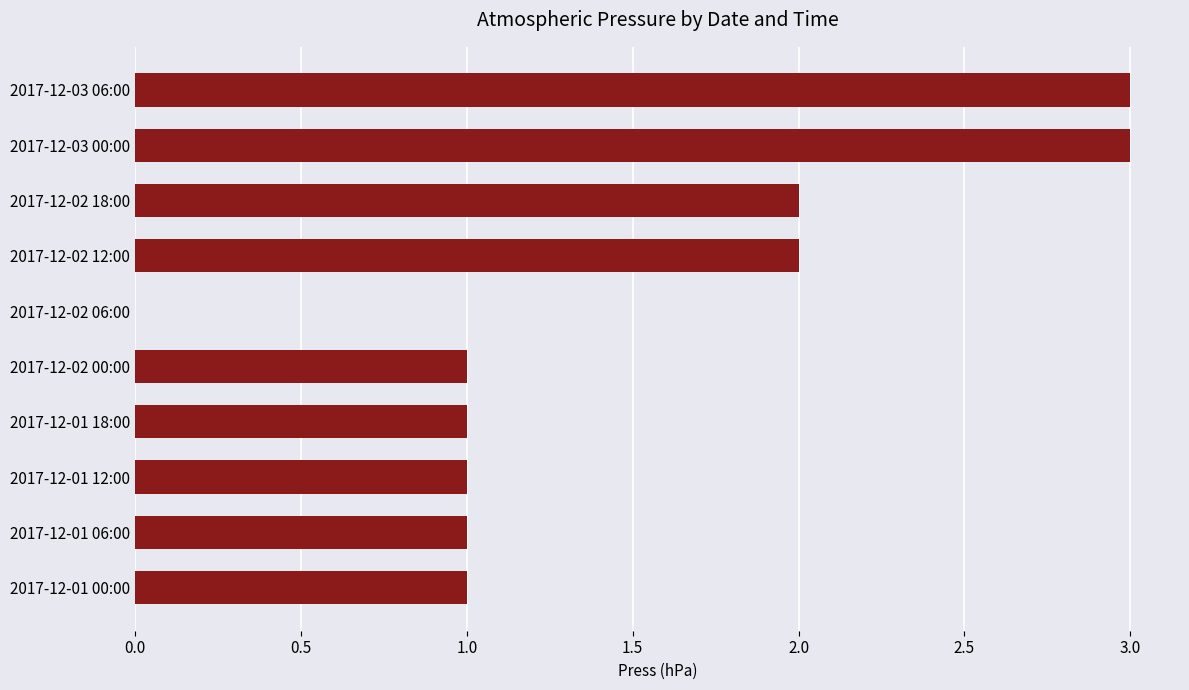

Count the values in the range 1 to 2.

7